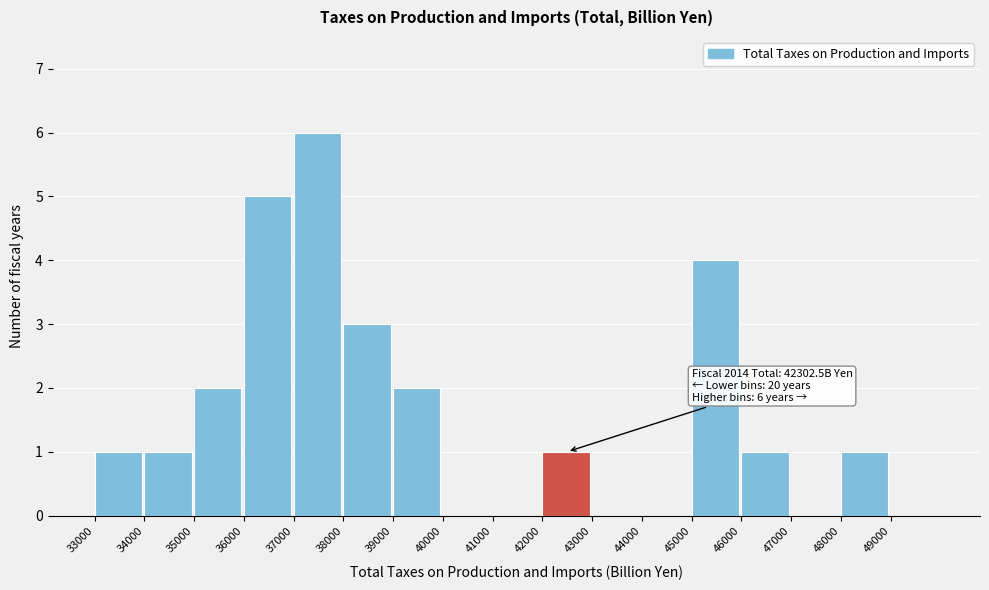

Which range on the x-axis has the tallest bar?

37000 to 38000